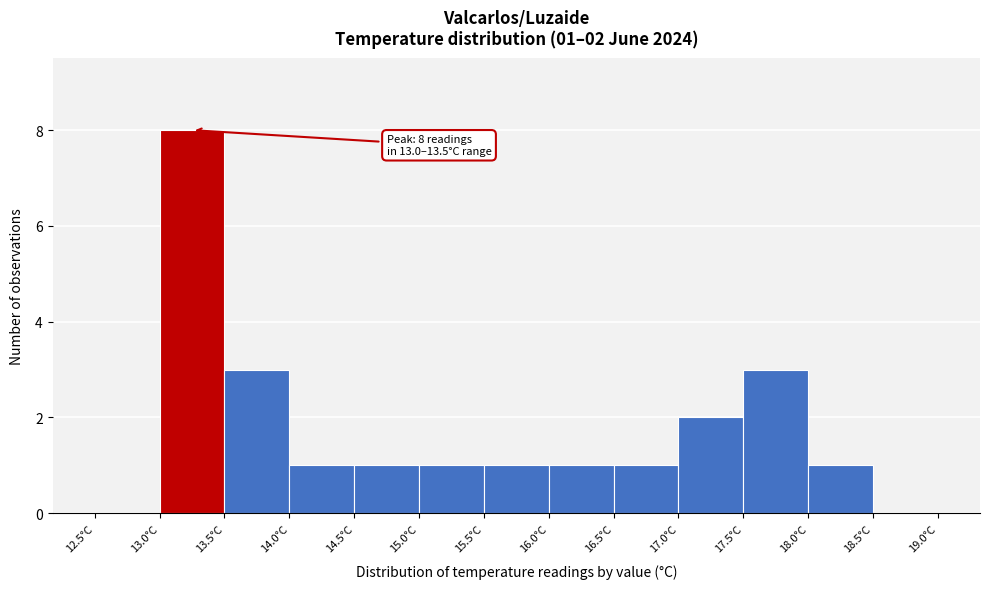

Which range on the x-axis has the tallest bar?

13.0 to 13.5